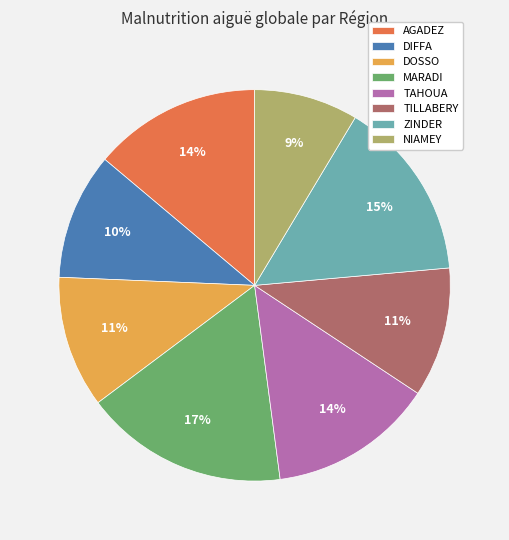

To the nearest percent, what portion does NIAMEY represent?

9%